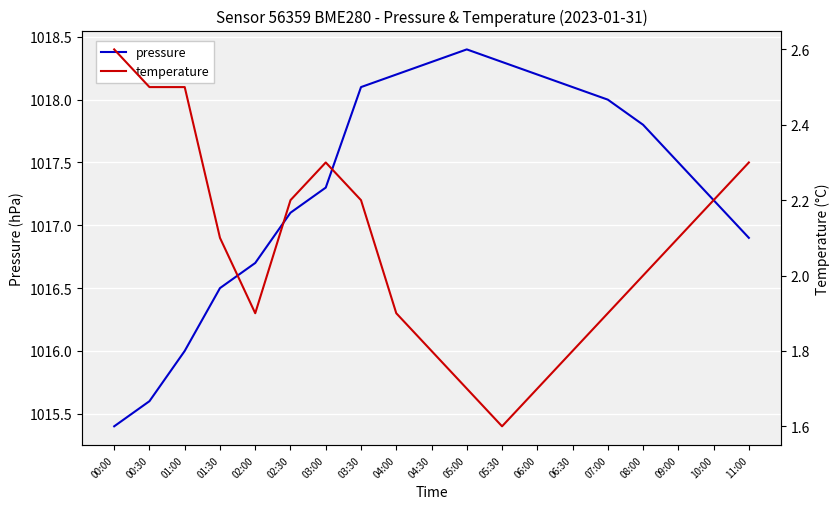

Is this an area chart (filled region under the line)?

No